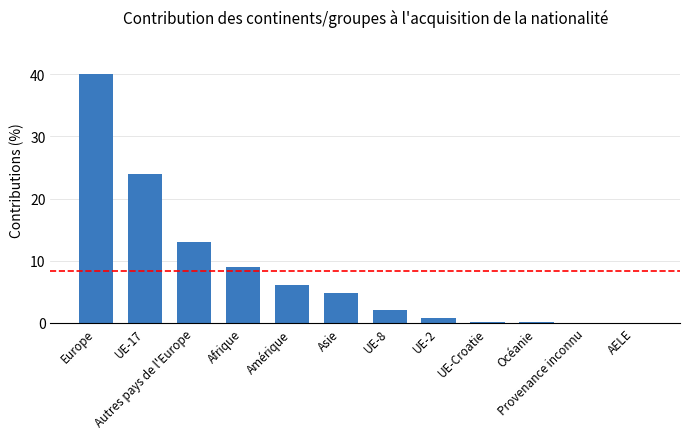

What value does the data have at UE-Croatie?

0.2